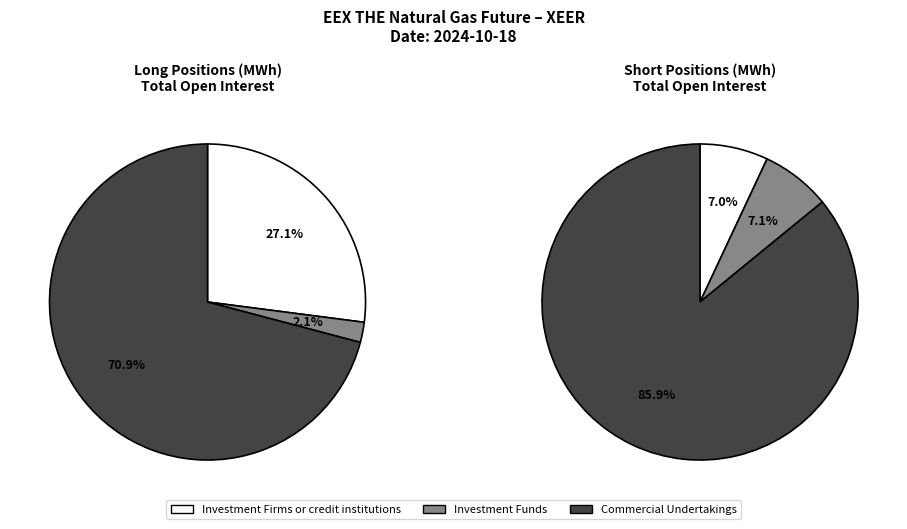

Which slice represents more than half of the pie?

Commercial Undertakings